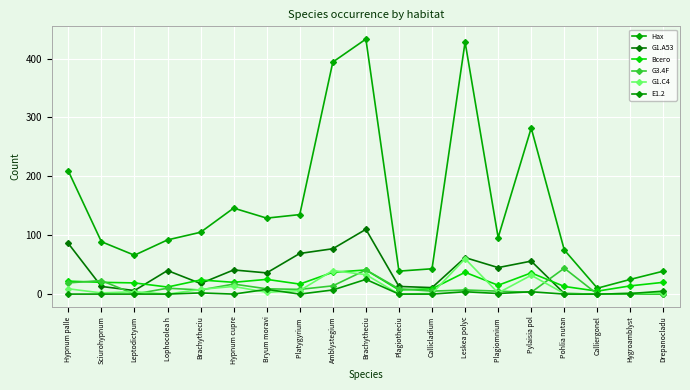

At which label is Всего closest to 23?

Hypnum palle